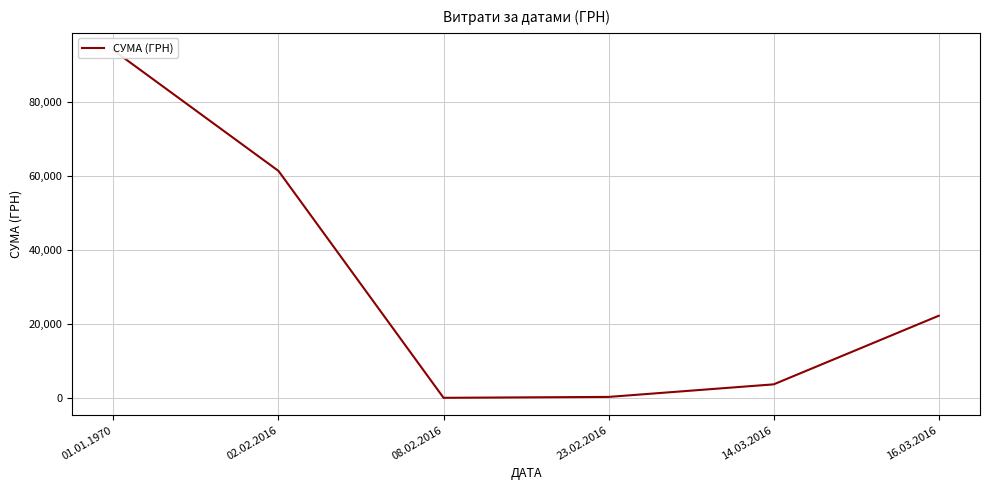

Rank the categories by value from highest to lowest.

01.01.1970, 02.02.2016, 16.03.2016, 14.03.2016, 23.02.2016, 08.02.2016